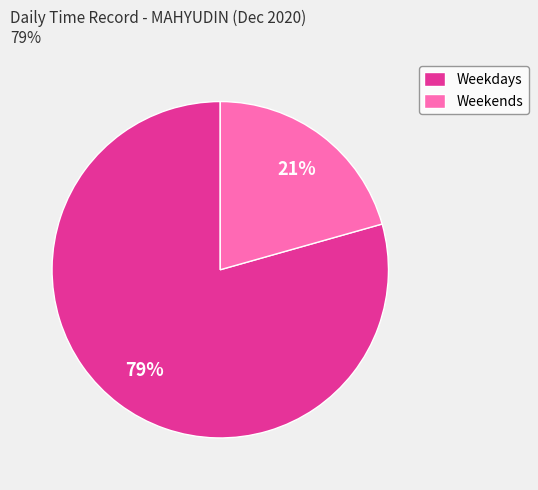

Which slice represents more than half of the pie?

Weekdays